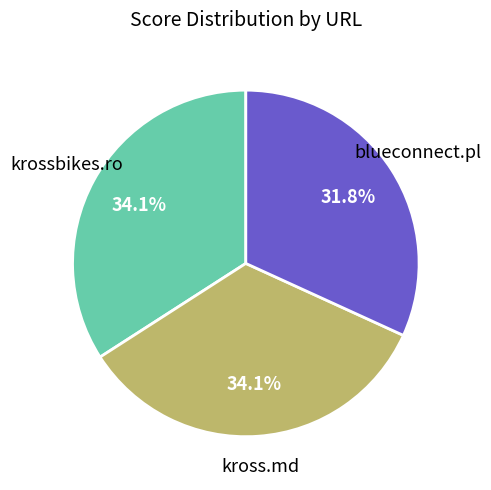

Does any single category account for the majority?

No